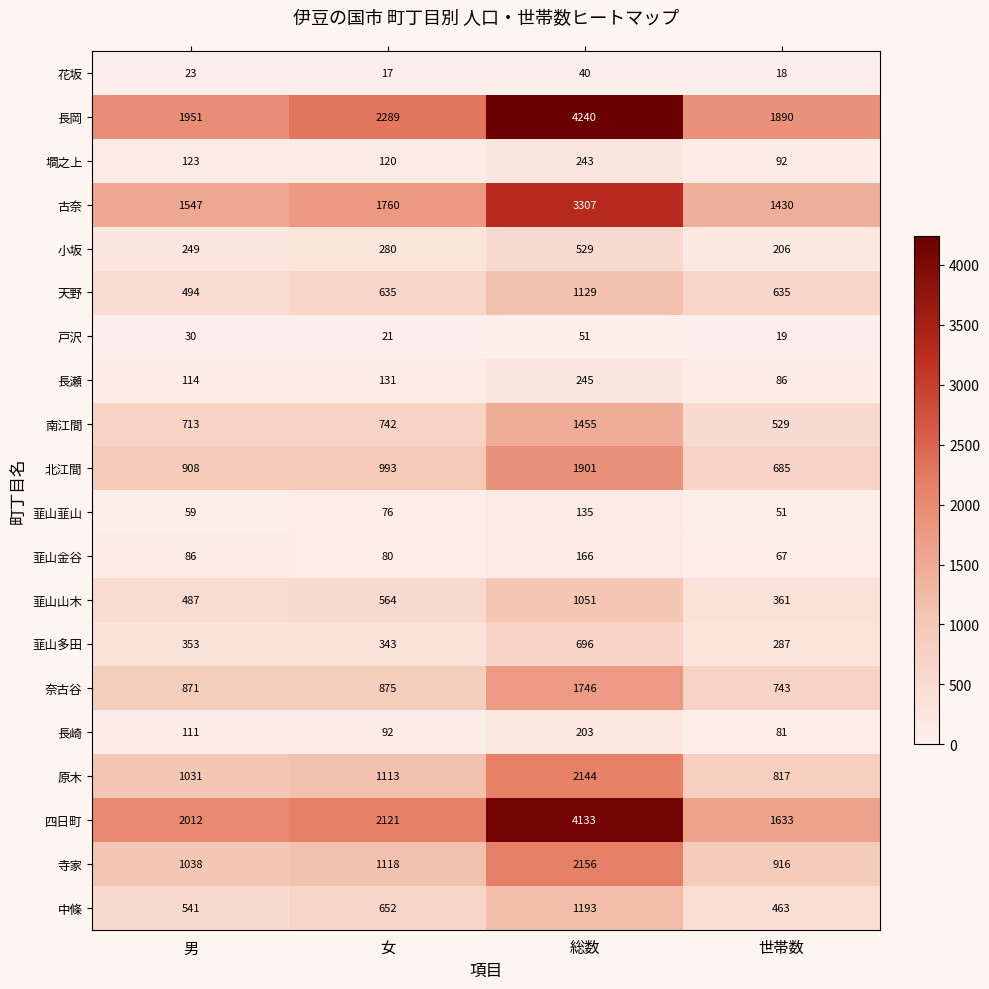

What is the sum of the 北江間 values at 総数 and 女?

2894